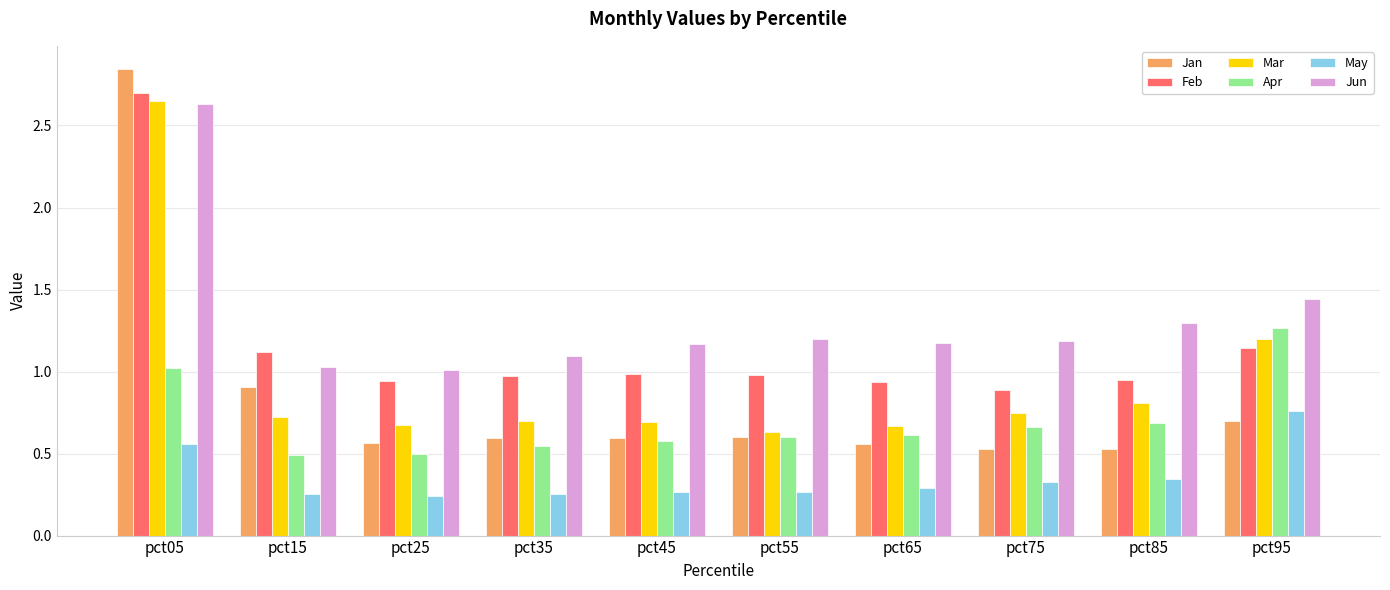

Which series changed the most between pct05 and pct75?

Jan